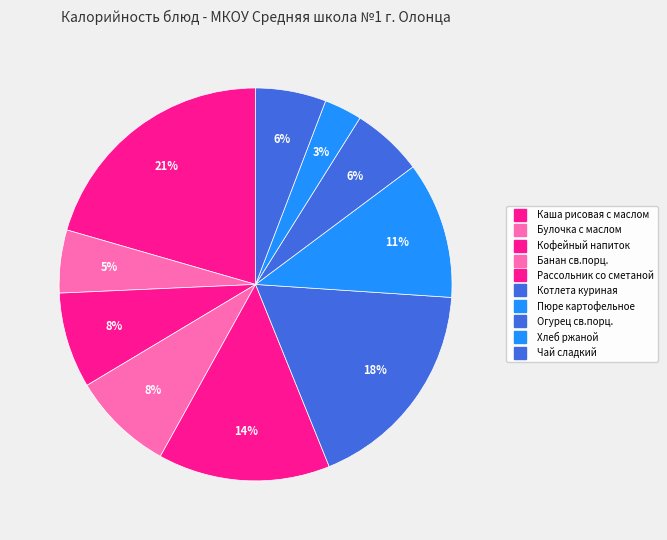

Which slice is the smallest?

Хлеб ржаной